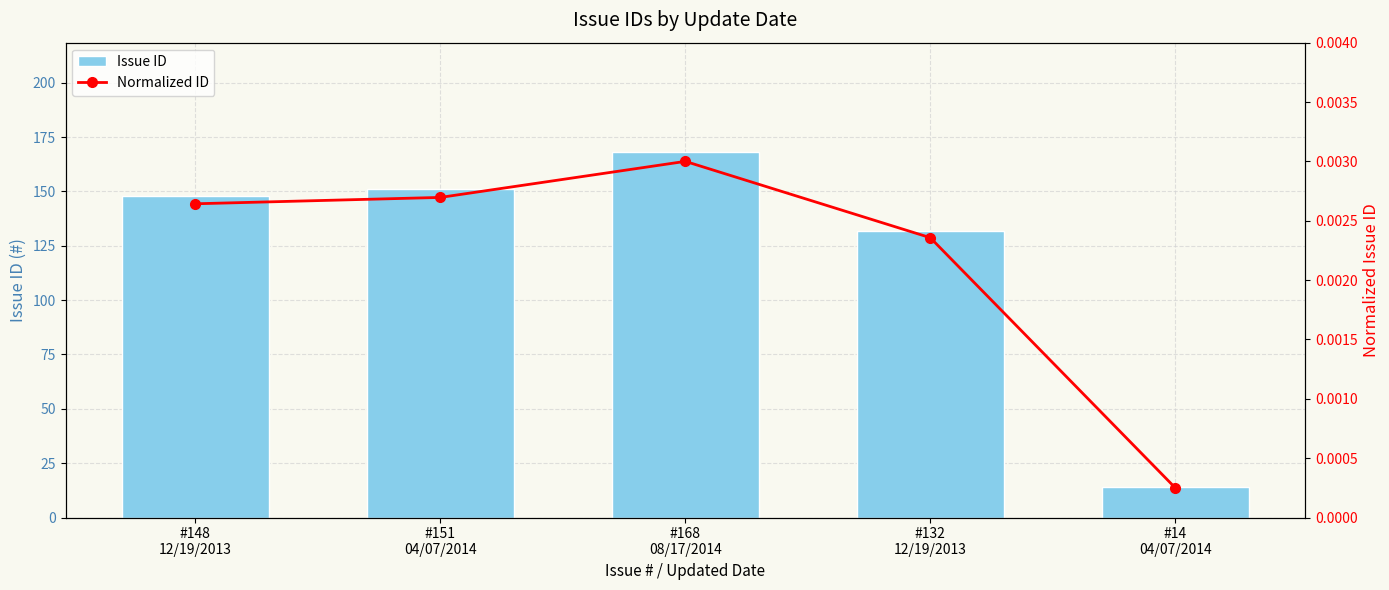

Count the number of categories in the chart.

5